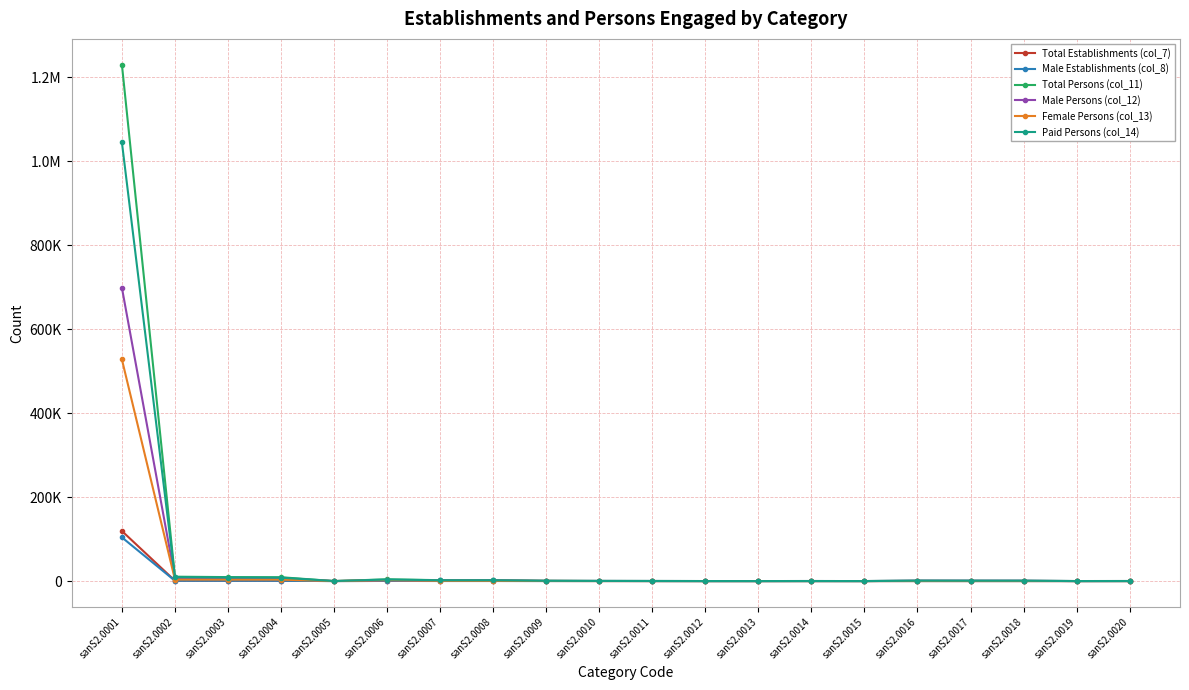

Does the chart have visible grid lines?

Yes